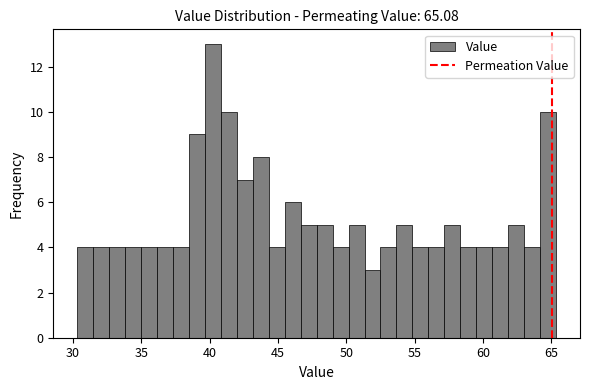

Read against the x-axis, roughly where is the centre of the tallest bar?

40.0